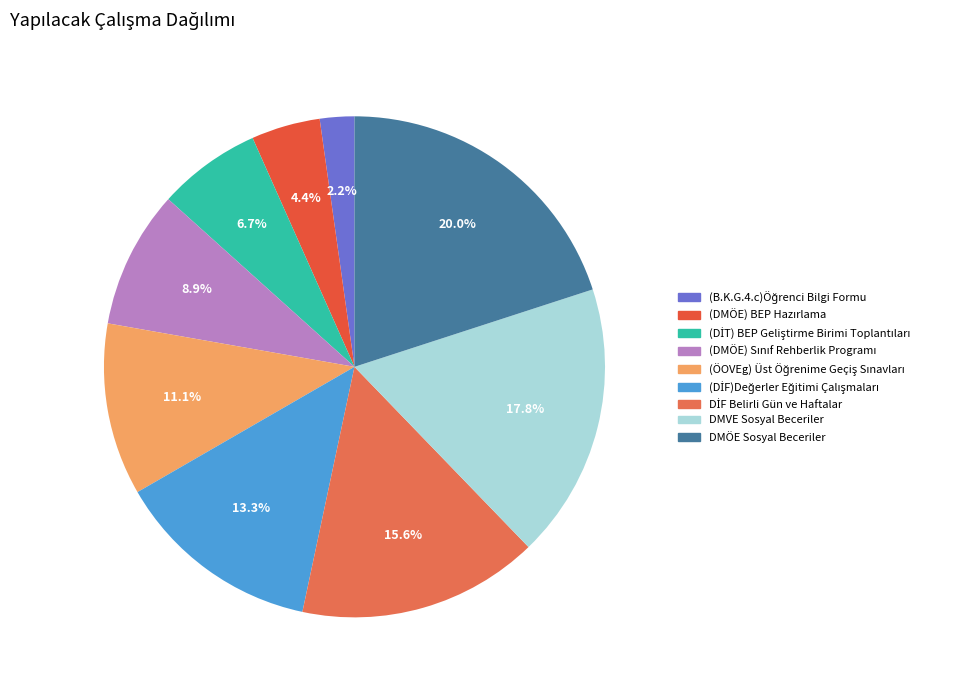

To the nearest percent, what is the combined percentage of DMÖE Sosyal Beceriler and (B.K.G.4.c)Öğrenci Bilgi Formu?

22%